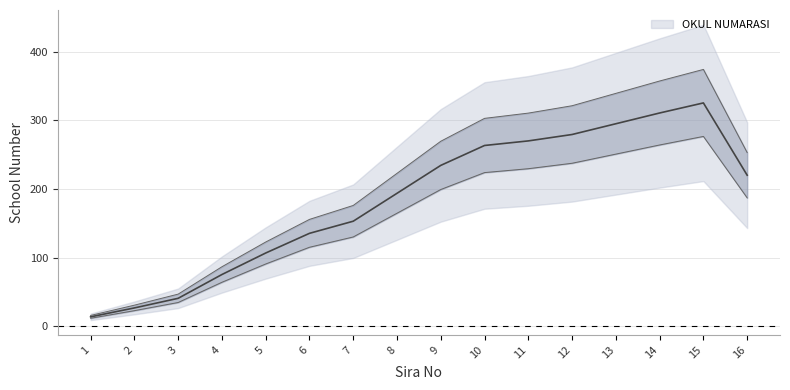

What is the value of the 3rd point from the left?

39